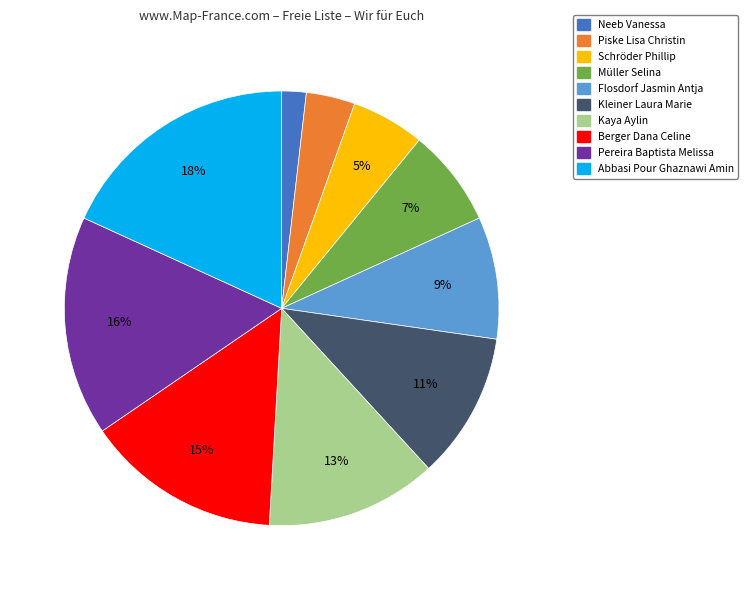

Is Abbasi Pour Ghaznawi Amin the majority of the pie?

No